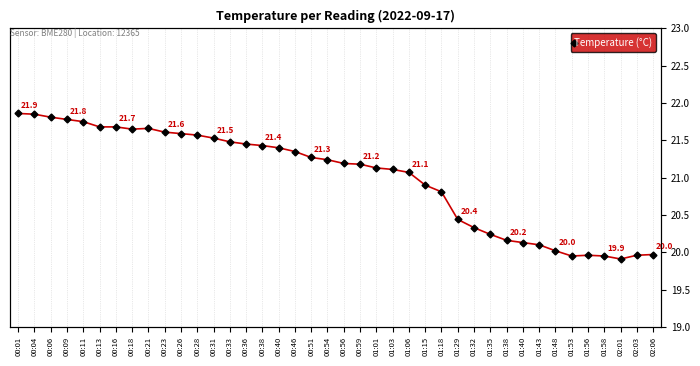

What is the change in value from 00:21 to 00:46?

-0.3